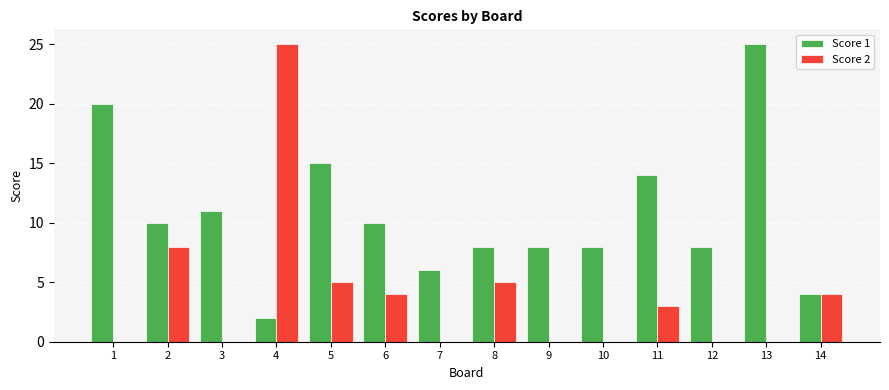

Which series has the largest range (max minus min)?

Score 2